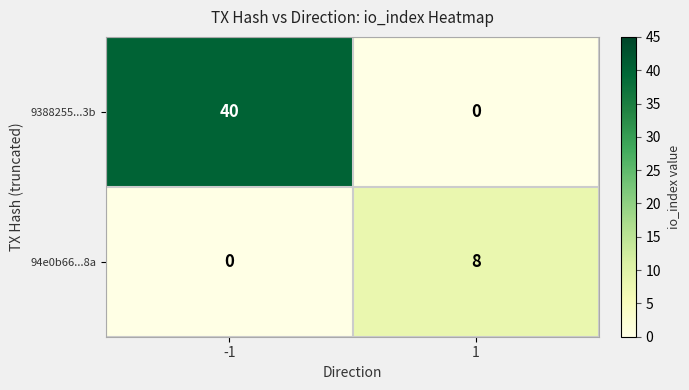

What is the difference between the highest and lowest values at -1?

40